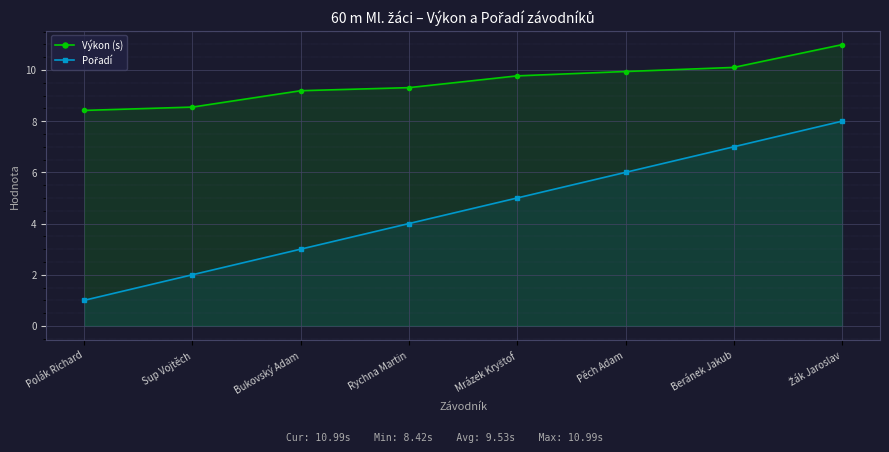

At which label does Pořadí first exceed 5?

Pěch Adam